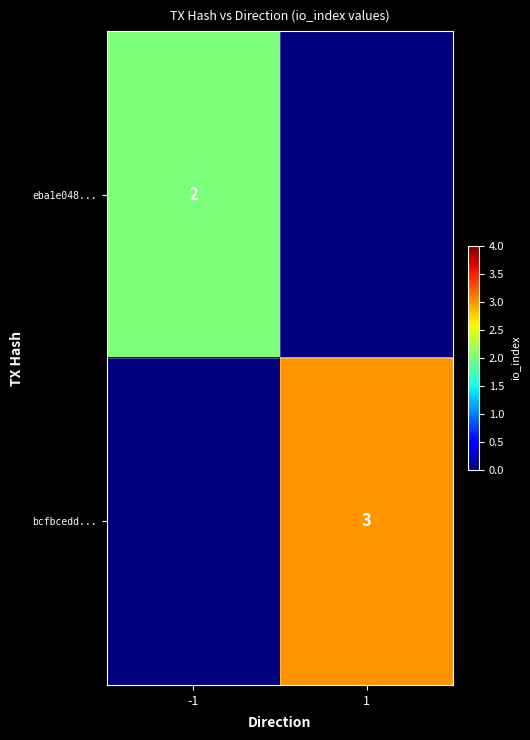

The value of eba1e048... at -1 is 2. True or false?

True